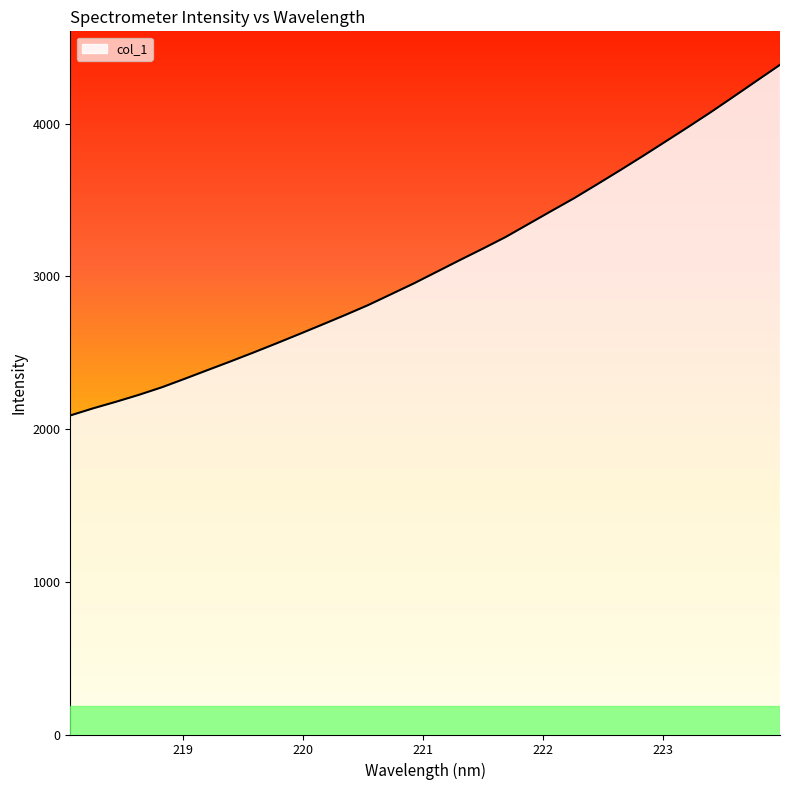

What is the minimum value shown in the chart?

2088.8